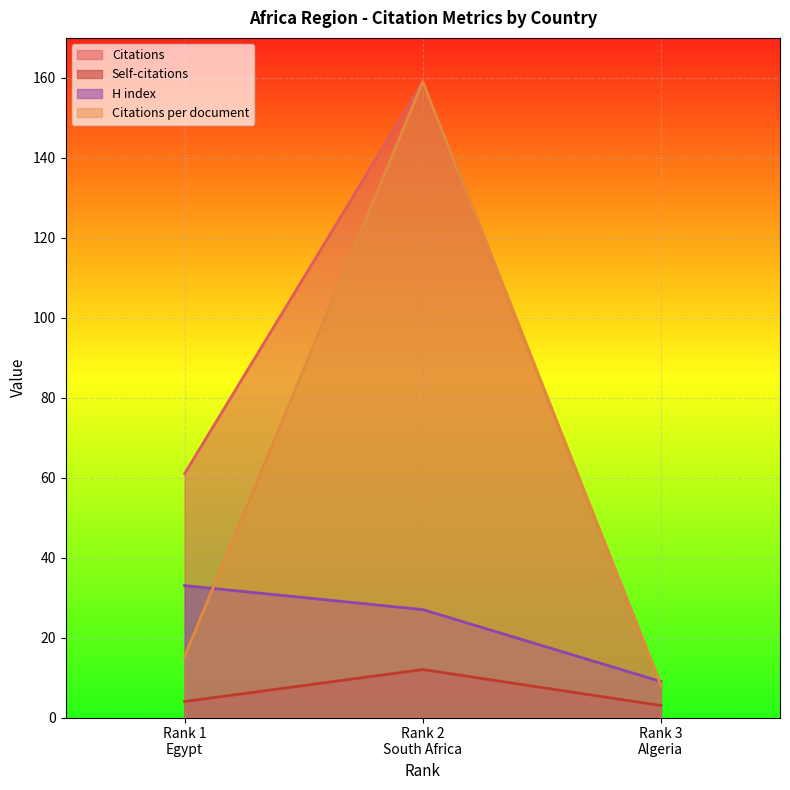

What is the lowest value of the Self-citations series?

3.0